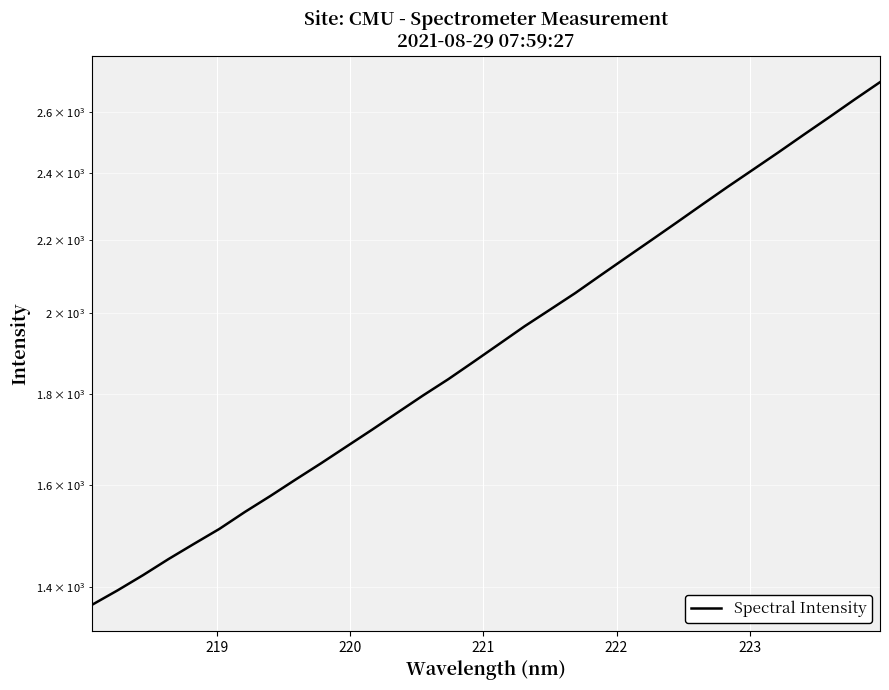

The chart shows a value of 4311.0 at 26. True or false?

False